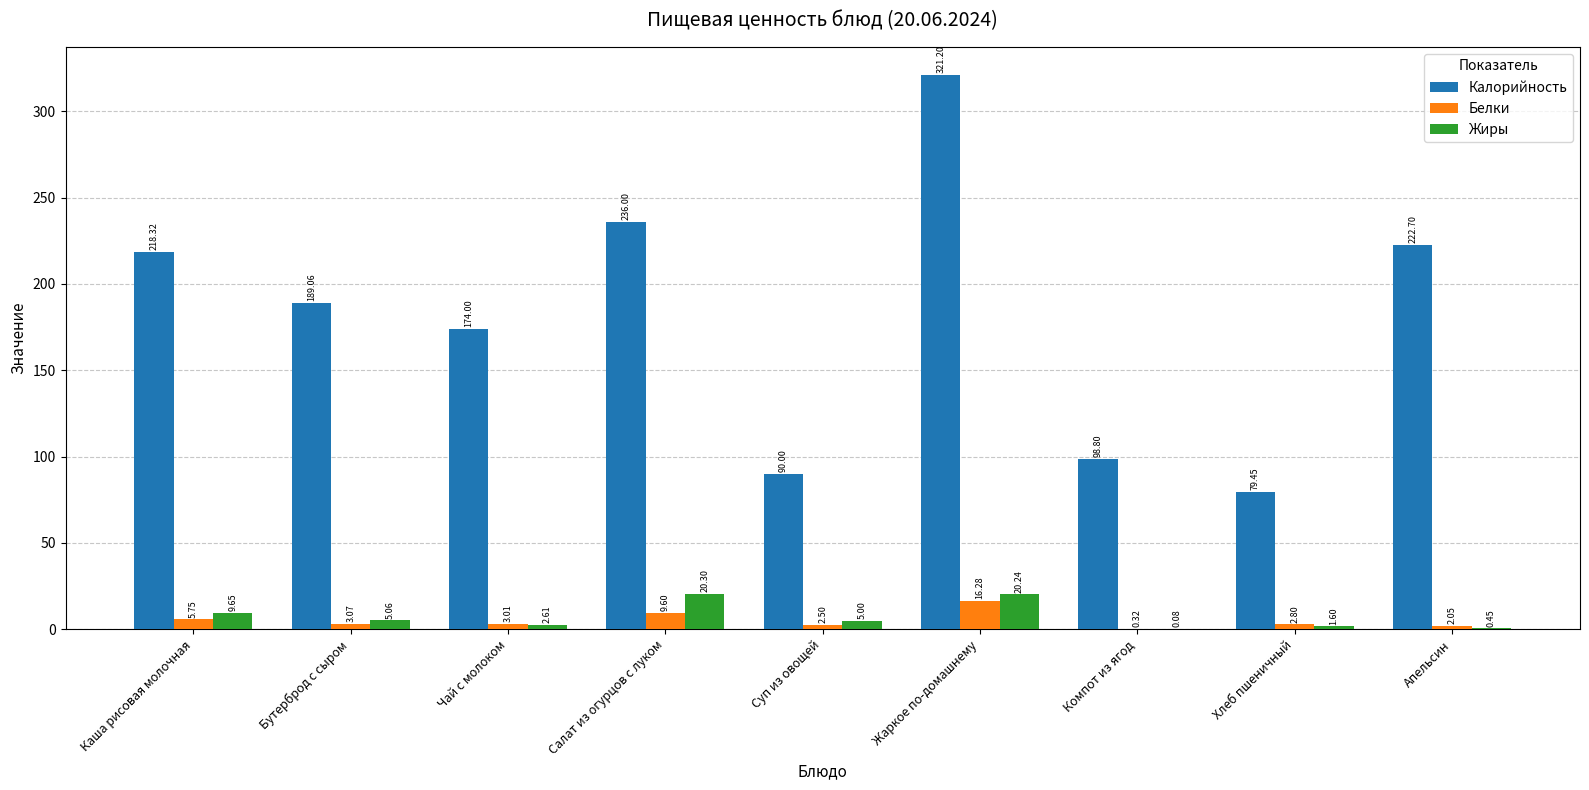

How many groups of bars are there?

9